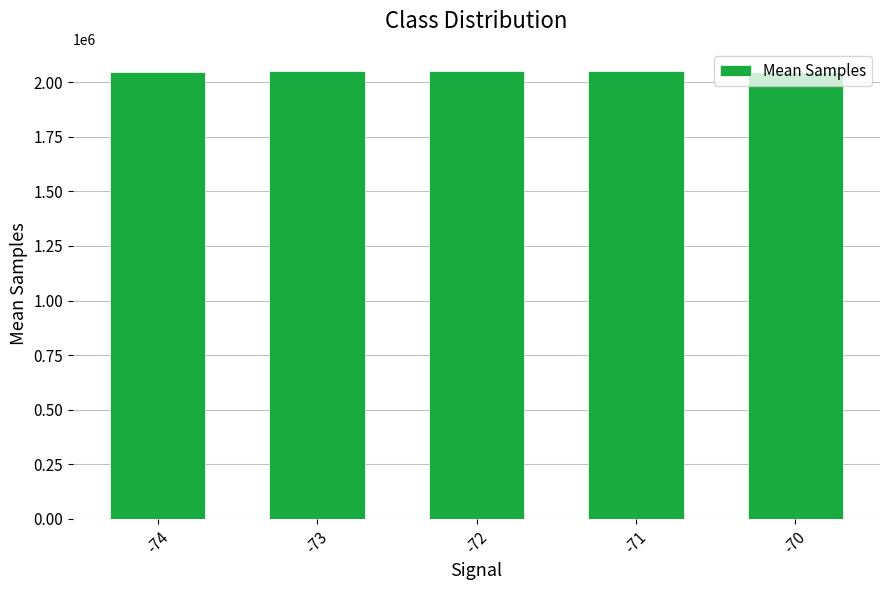

What is the ratio of the value at -73 to the value at -71?

1.0